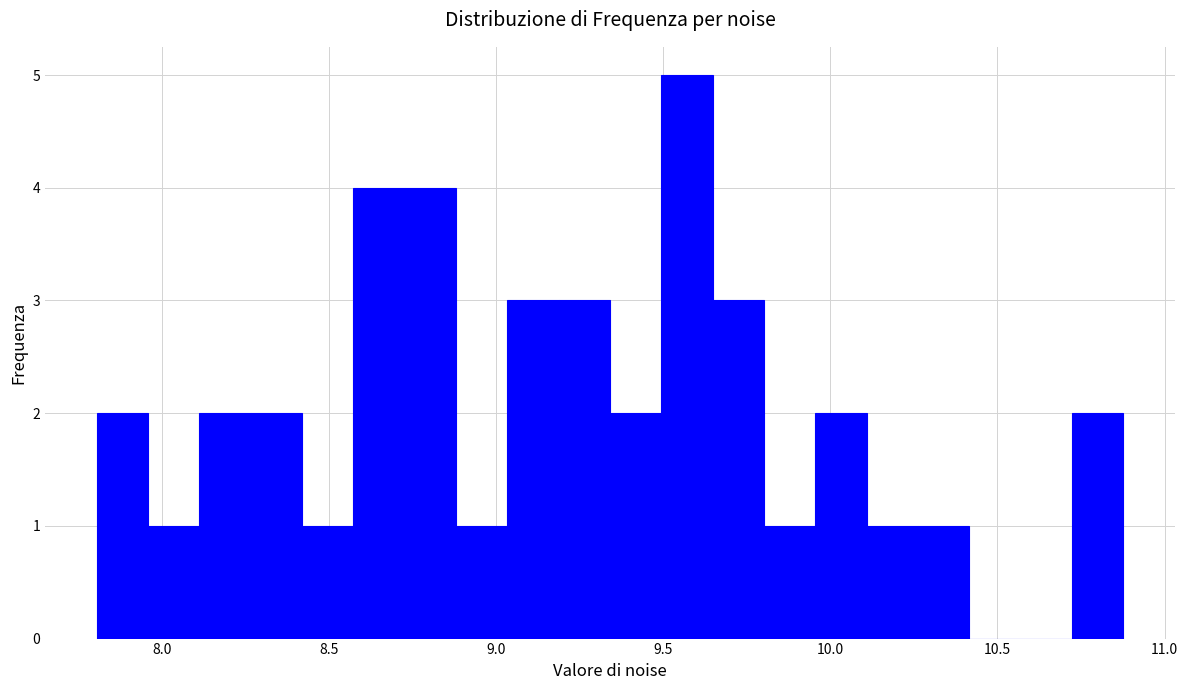

Around what value on the x-axis is the tallest bar? Give the approximate position of its centre, as read against the axis.

9.55